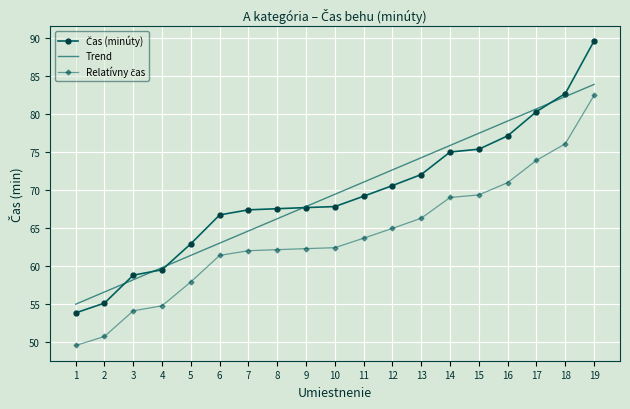

The Trend series shows 58.1 at 3. True or false?

True